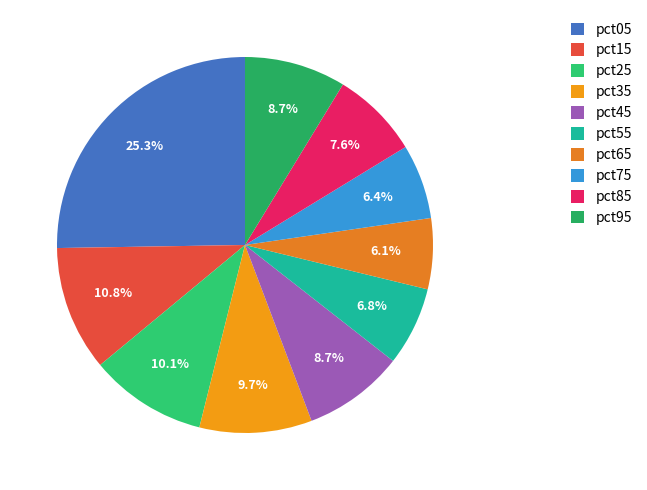

Which has a higher value, pct25 or pct65?

pct25